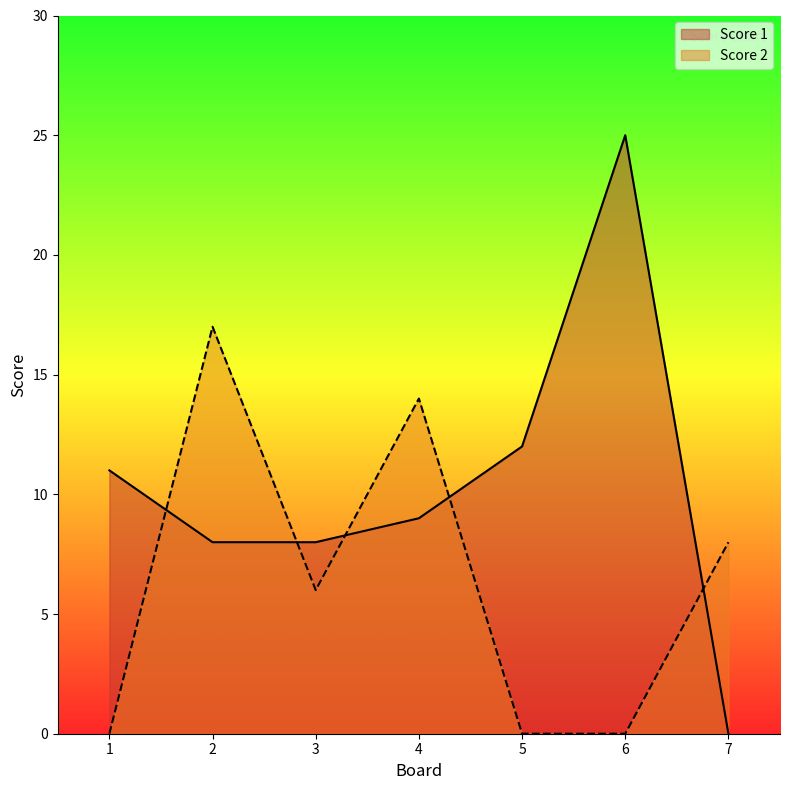

Reading left to right, transcribe all the data shown in this chart.

Score 1: 1=11	2=8	3=8	4=9	5=12	6=25	7=0
Score 2: 1=0	2=17	3=6	4=14	5=0	6=0	7=8